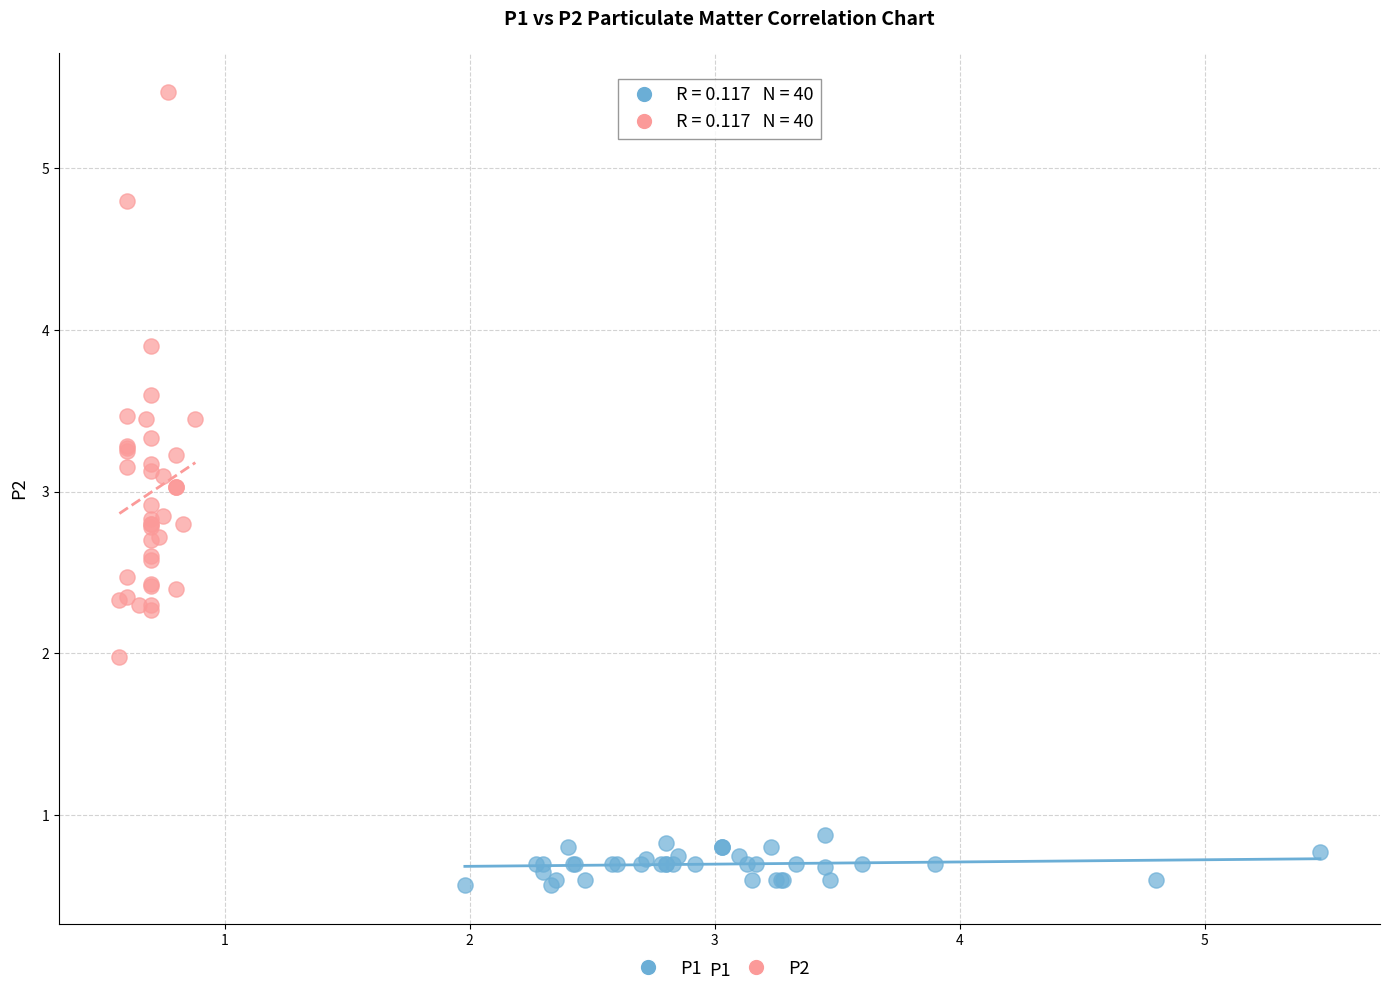

Which series has the largest Y range (max minus min)?

P2